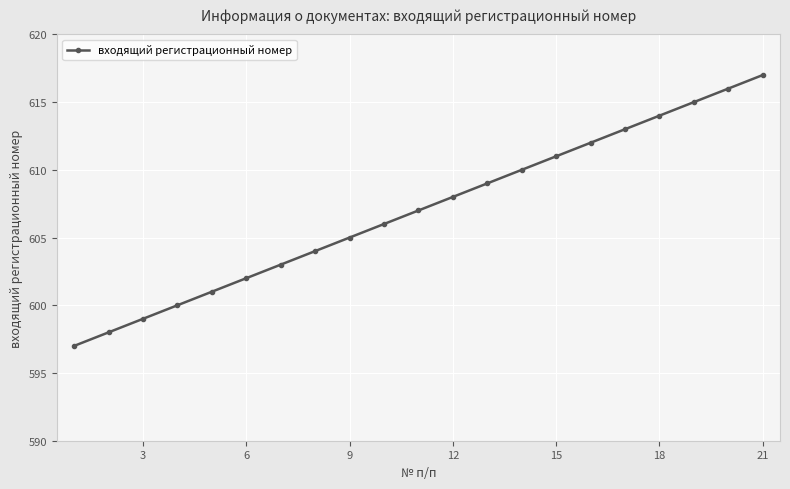

What is the smallest value displayed?

597